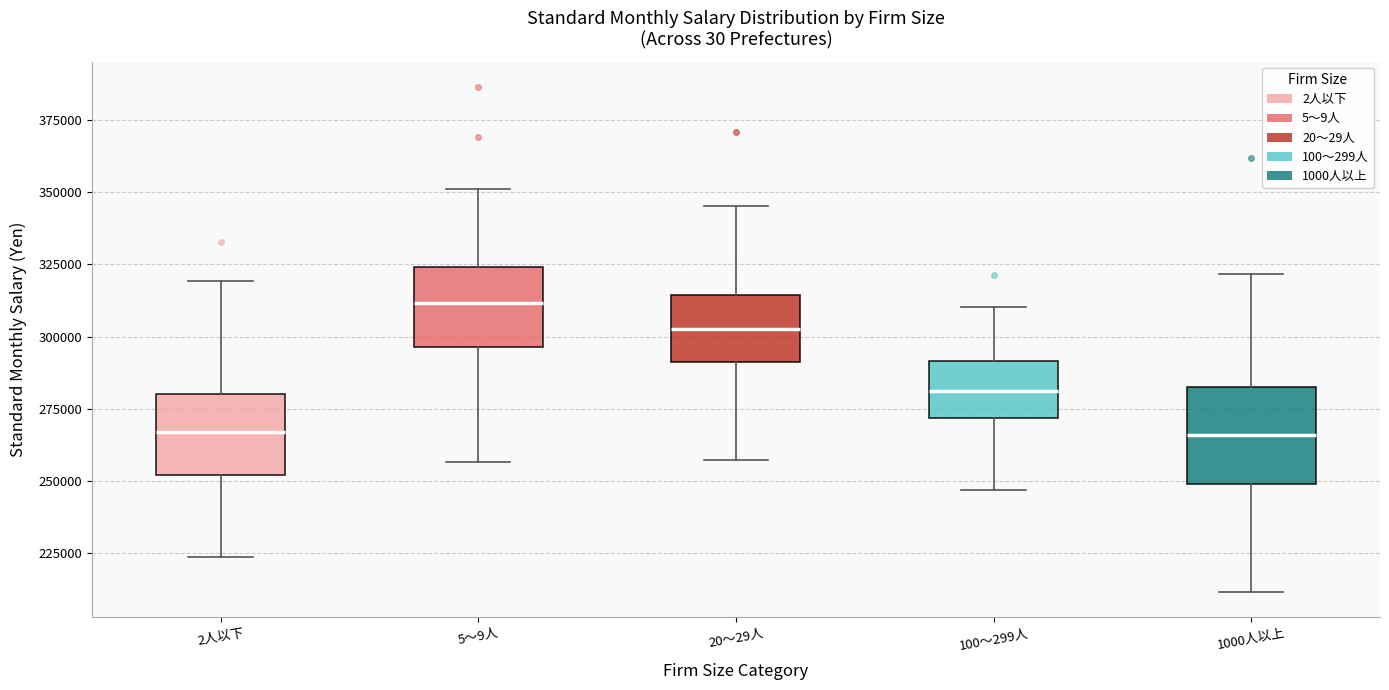

Which box is the tallest, from its lower edge to its upper edge?

1000人以上